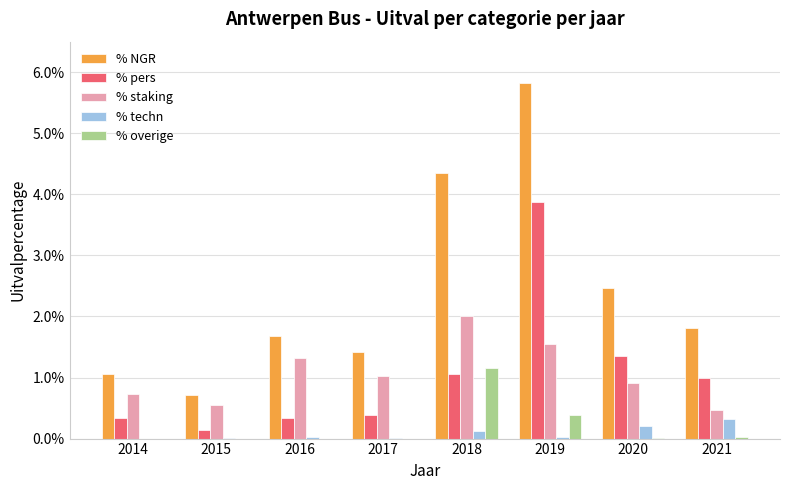

Is the value of % NGR at 2021 greater than the value of % overige at 2019?

Yes